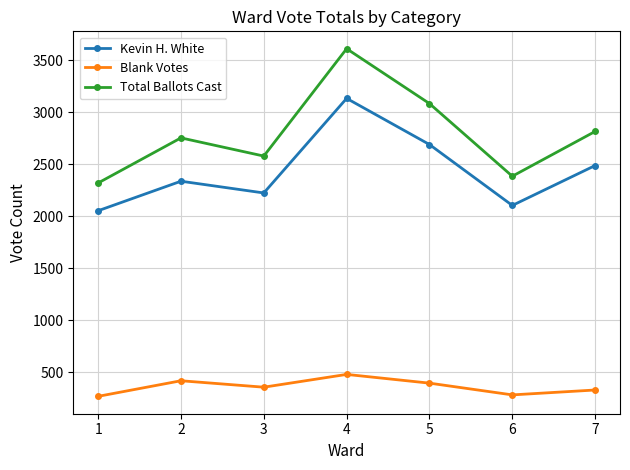

What is the difference between the Kevin H. White values at 7 and 1?

435